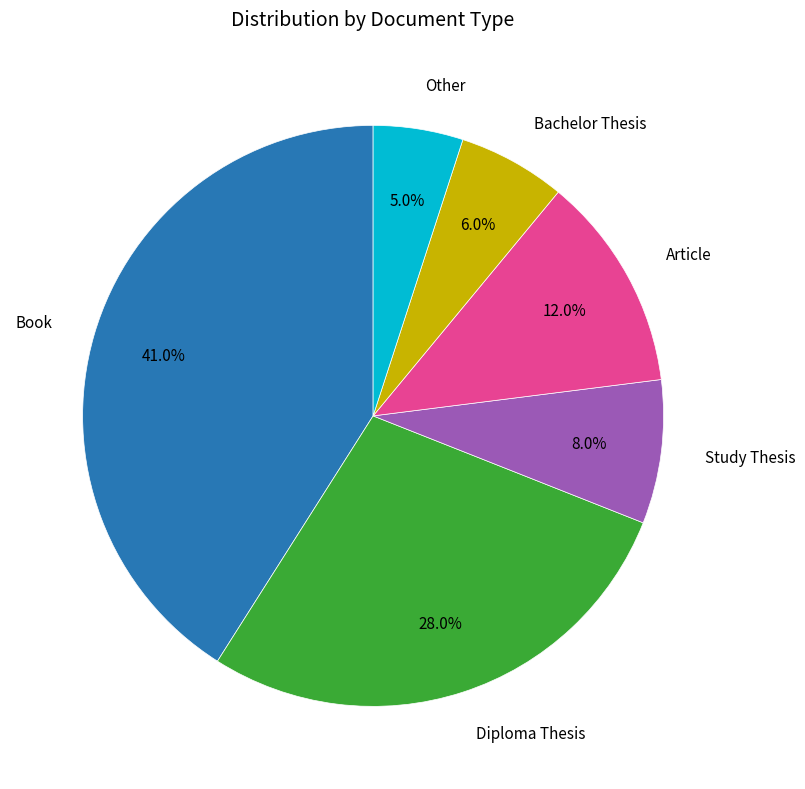

Does any single category account for the majority?

No